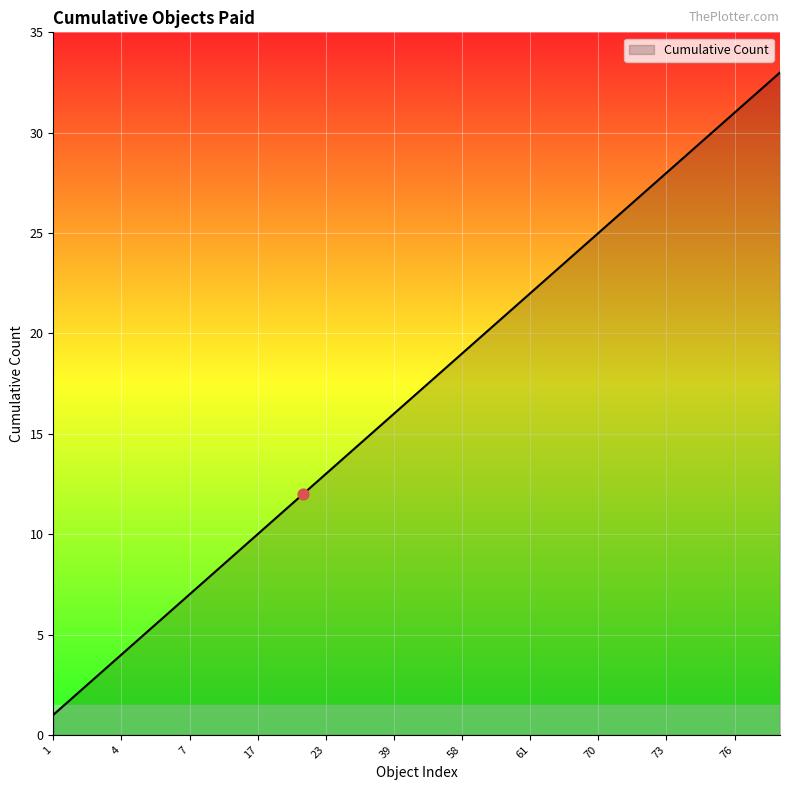

What is the maximum value shown in the chart?

33